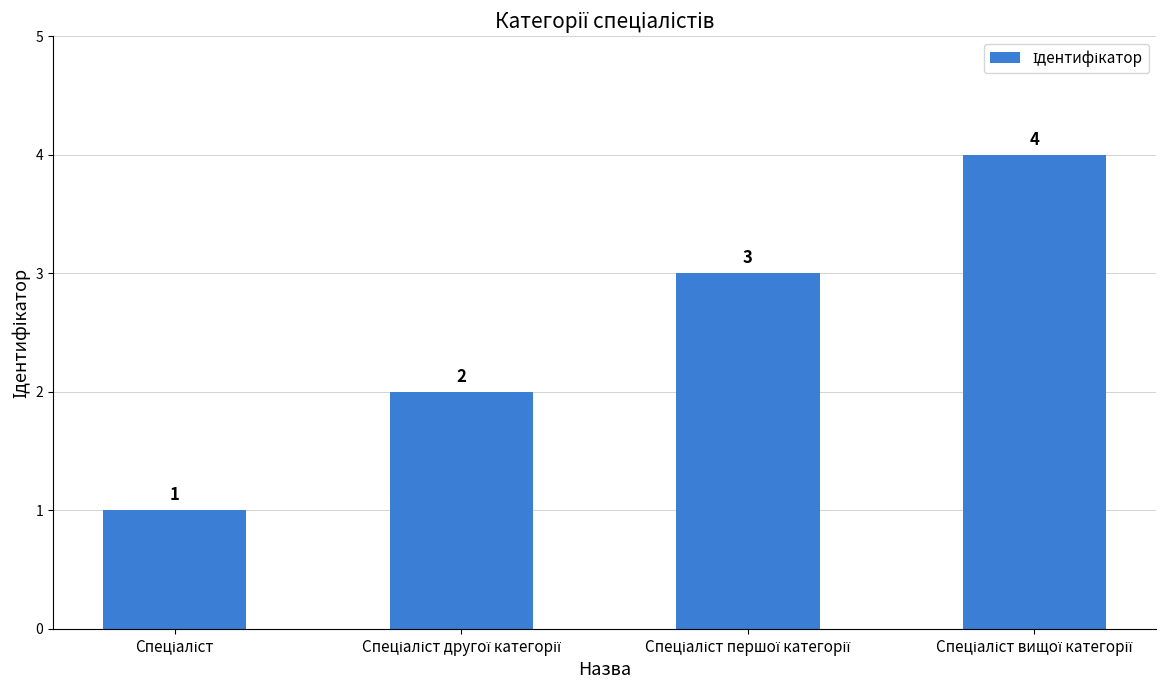

How many data points does each series have?

4